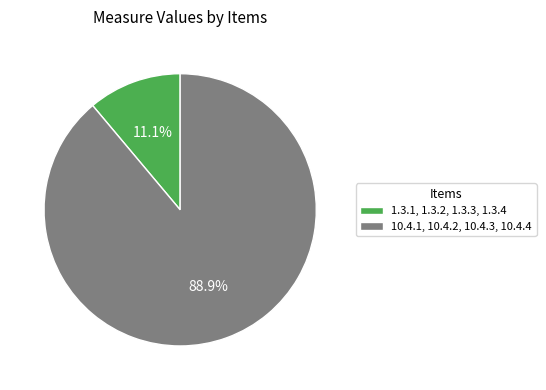

How many segments does this pie chart have?

2